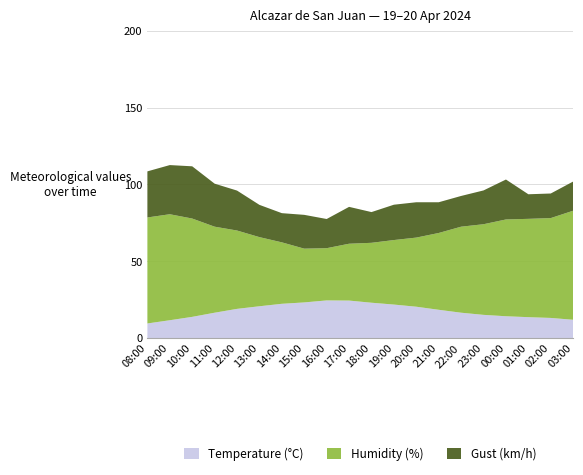

Reading left to right, transcribe all the data shown in this chart.

Temperature (°C): 9.5	11.6	13.8	16.5	19.0	20.7	22.3	23.2	24.5	24.4	23.0	21.8	20.4	18.4	16.5	15.1	14.2	13.6	13.1	11.9
Humidity (%): 69.0	69.0	64.0	56.0	51.0	45.0	40.0	35.0	34.0	37.0	39.0	42.0	45.0	50.0	56.0	59.0	63.0	64.0	65.0	71.0
Gust (km/h): 30.0	32.0	34.0	28.0	26.0	21.0	19.0	22.0	19.0	24.0	20.0	23.0	23.0	20.0	20.0	22.0	26.0	16.0	16.0	19.0